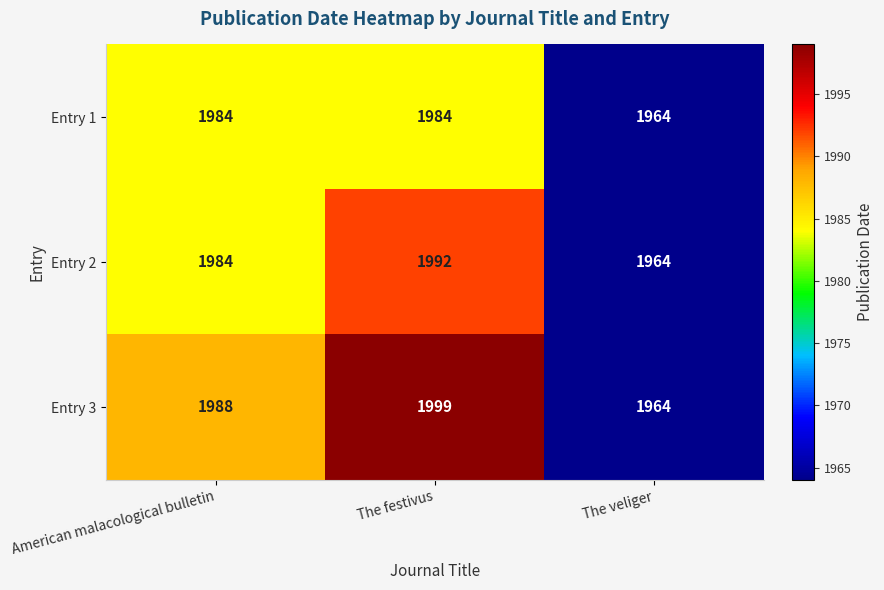

Which series has the largest total across all categories?

Entry 3